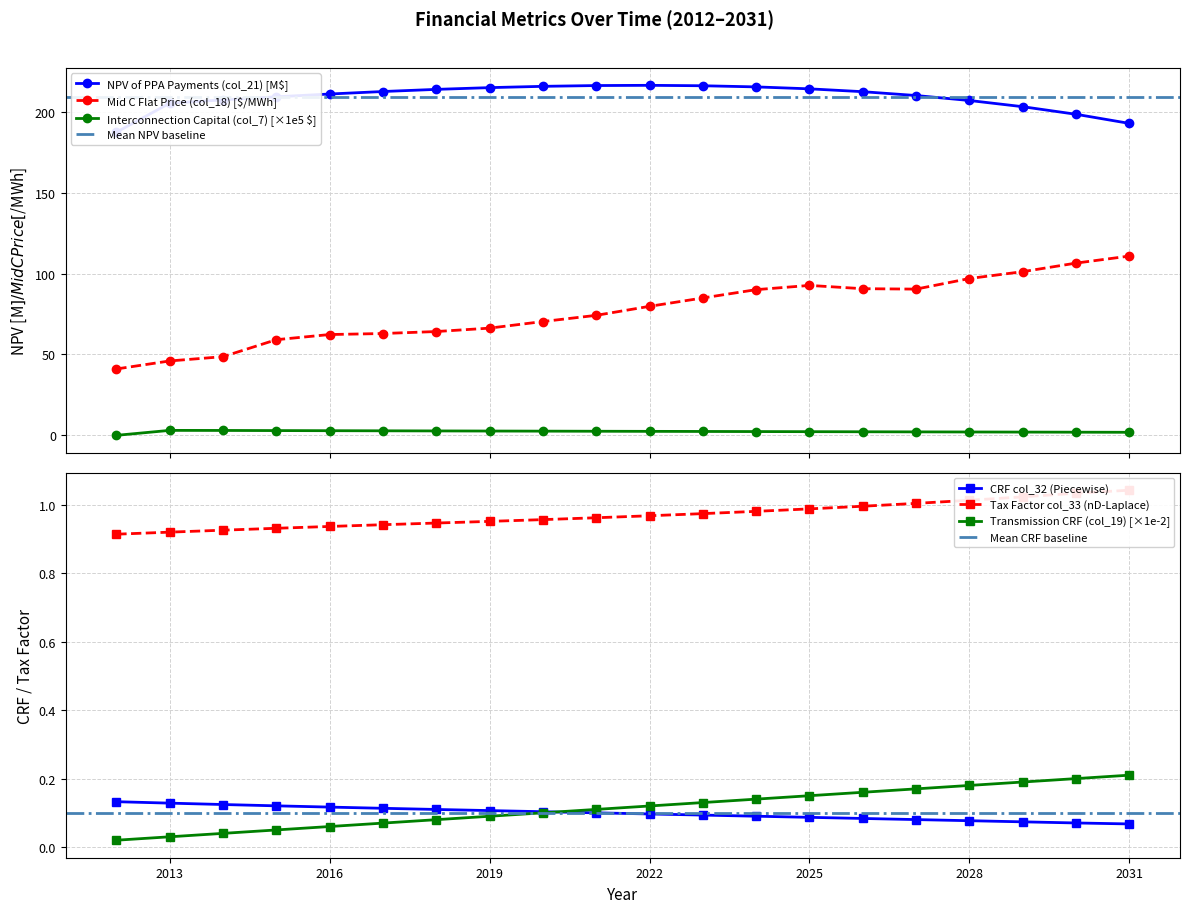

Count the number of categories in the chart.

20